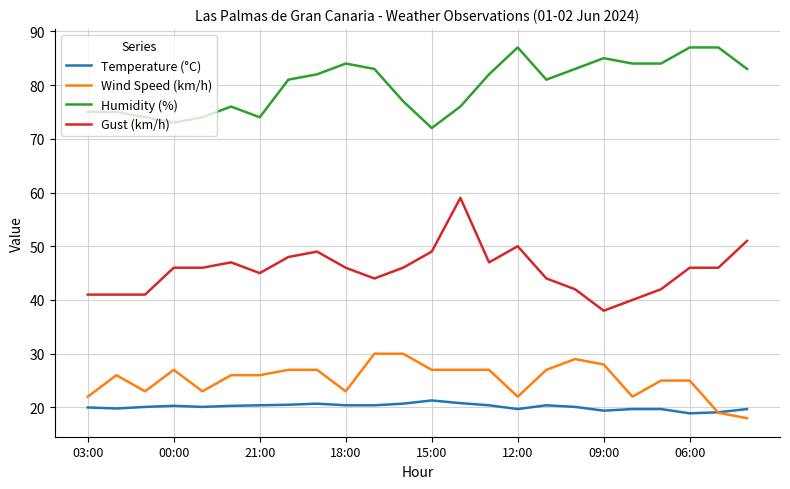

What is the highest value of the Humidity (%) series?

87.0